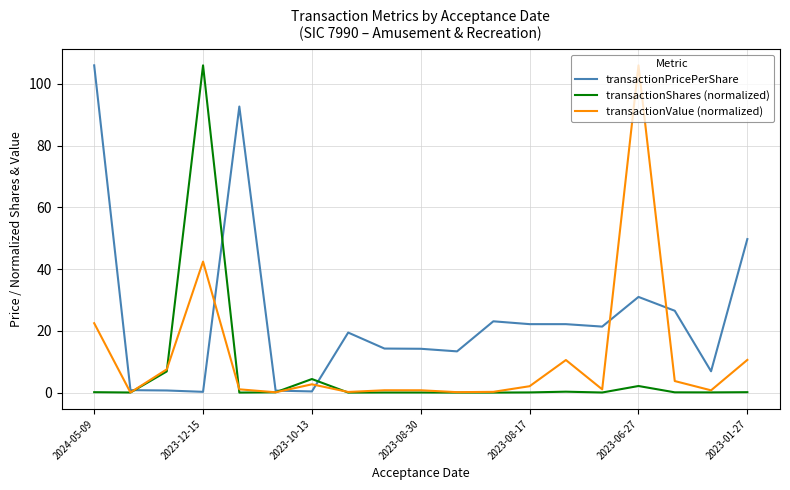

What is the maximum value shown in the chart?

106.0